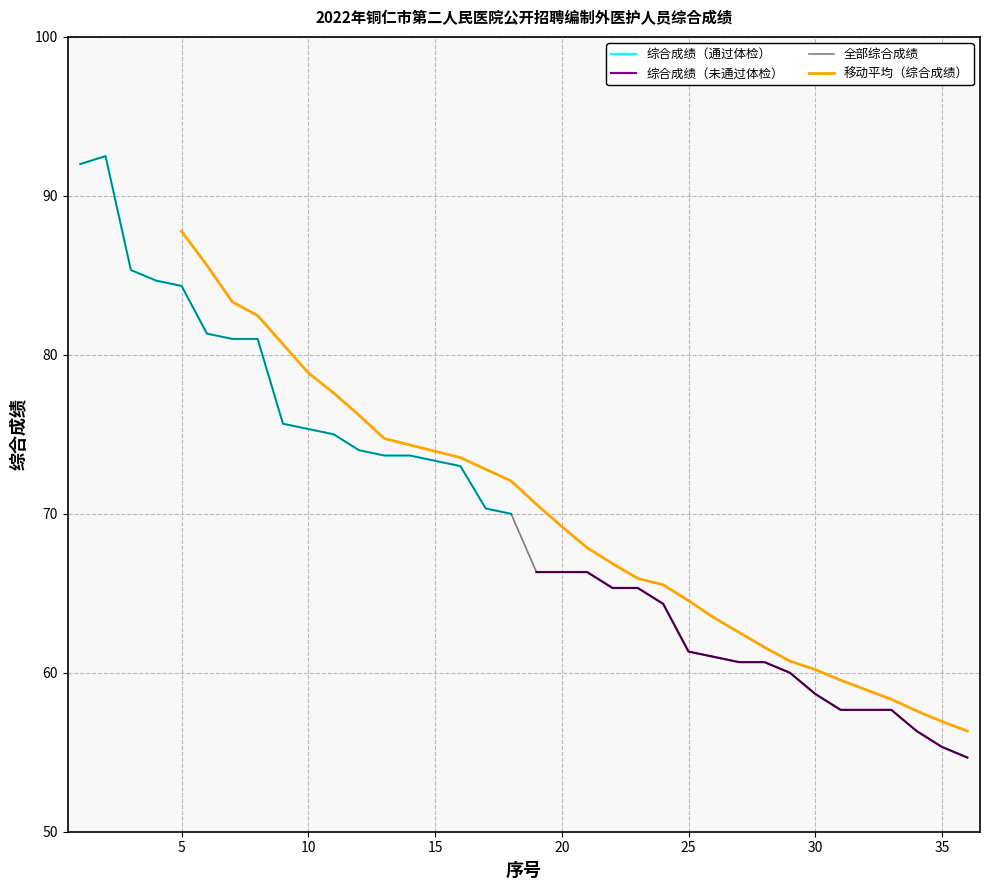

How many data points in 综合成绩（未通过体检） are less than 60?

7